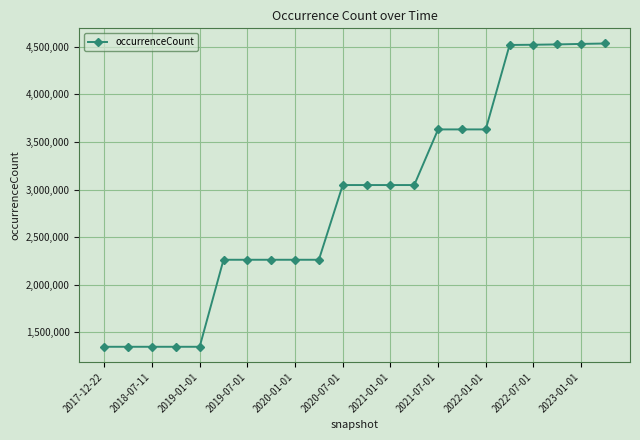

Count the values in the range 2261740 to 3632180.

12